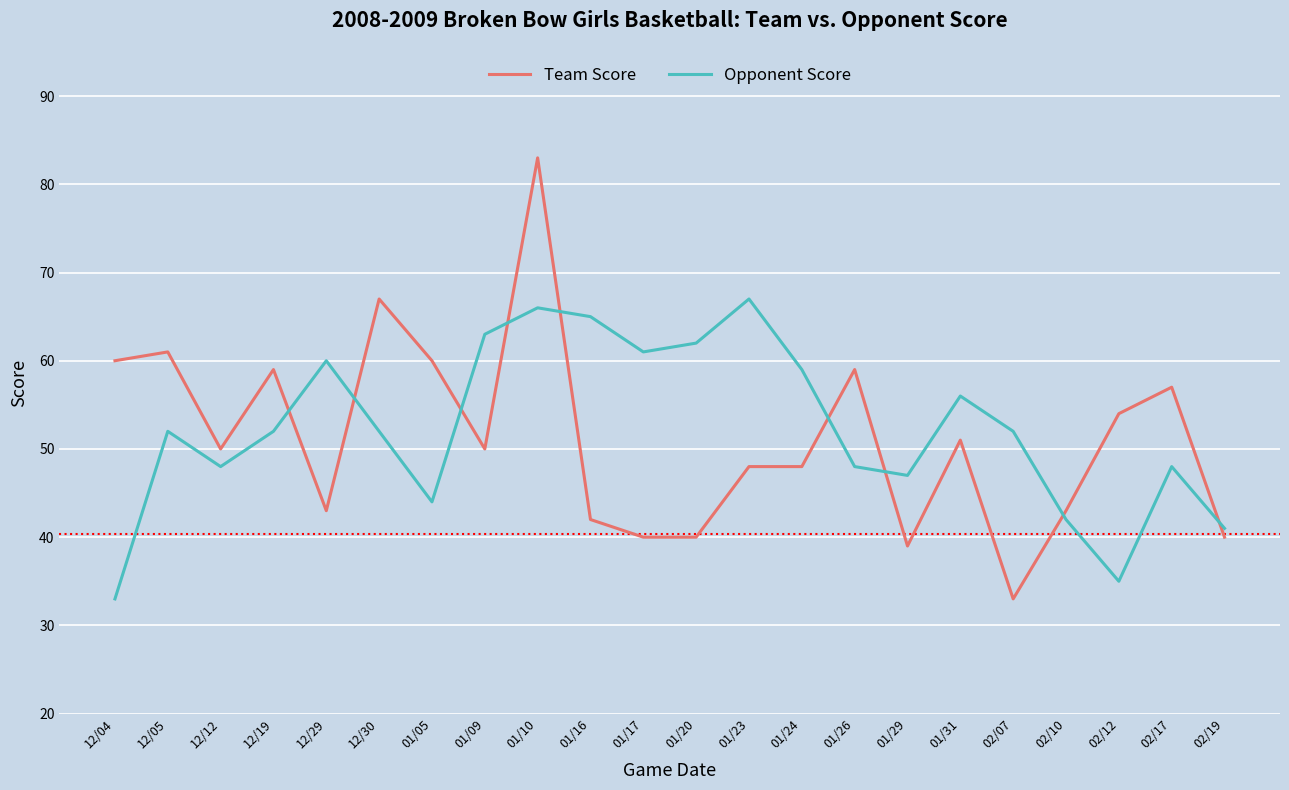

Which series has the largest total across all categories?

Opponent Score